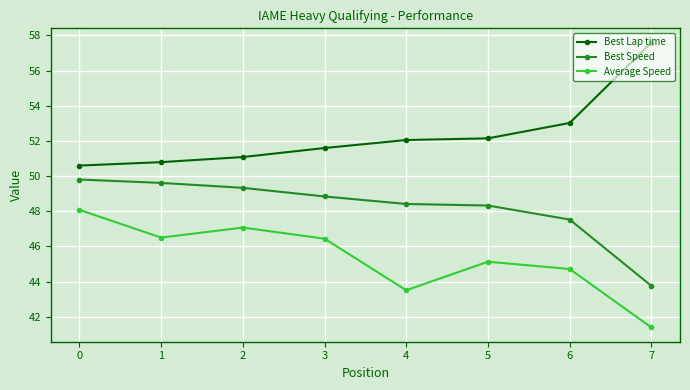

At which category does the chart reach its peak across all series?

7